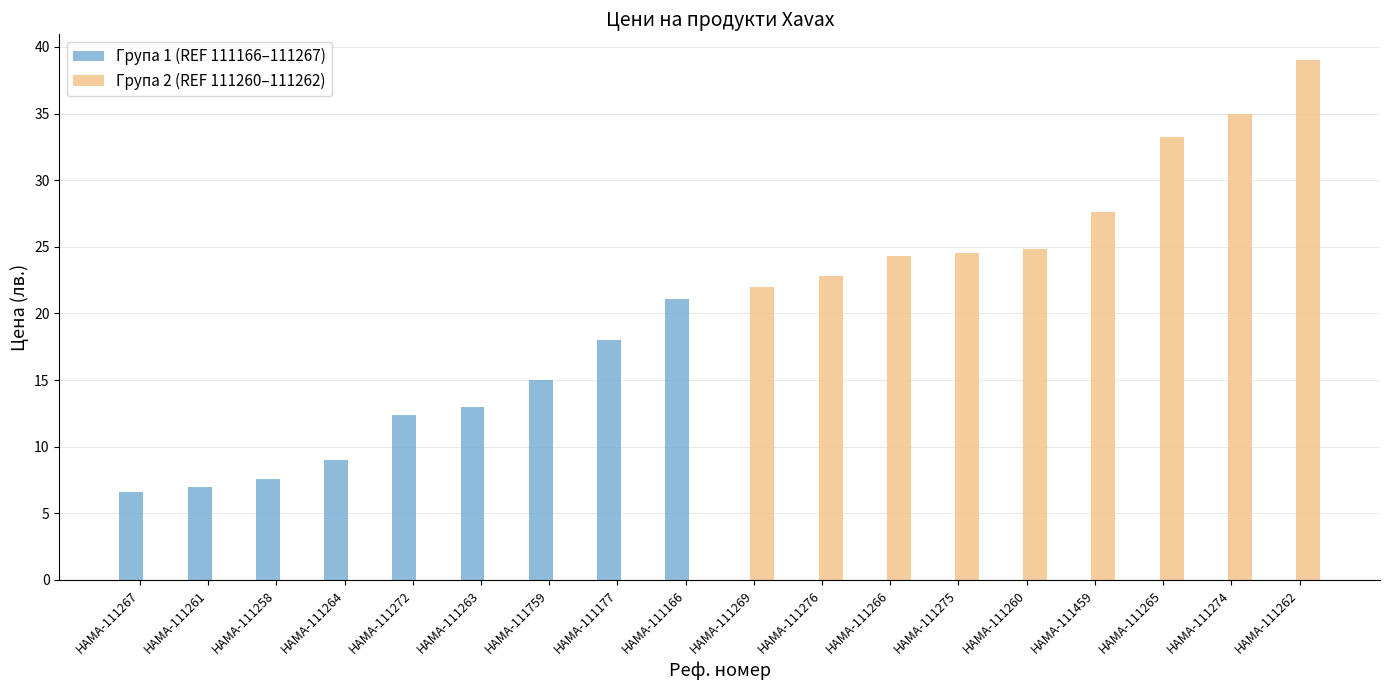

What is the sum of the Група 1 (REF 111166–111267) values at HAMA-111177 and HAMA-111261?

25.0